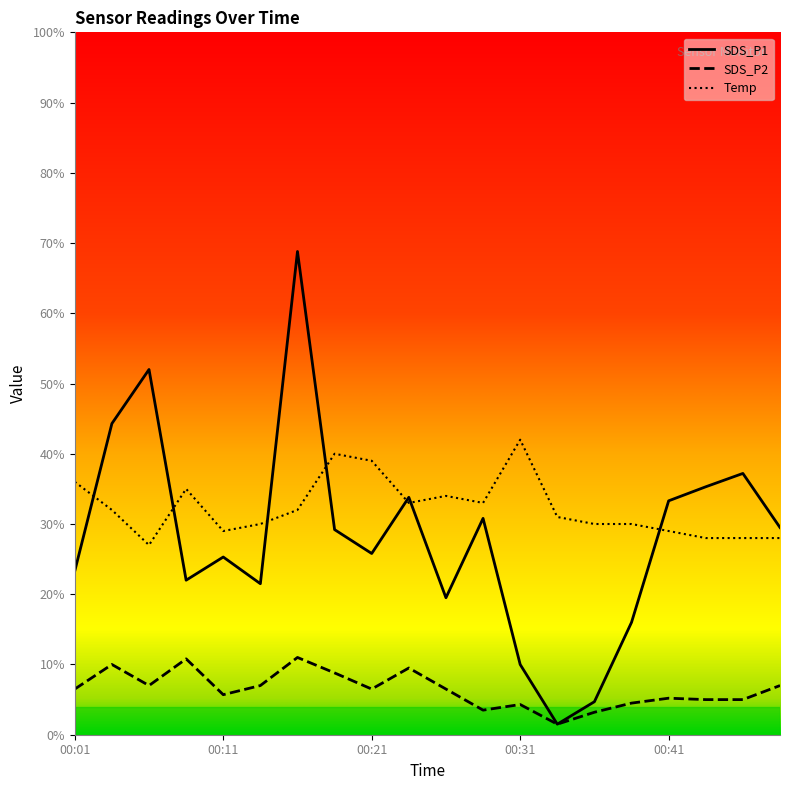

What is the minimum value for SDS_P2?

0.1